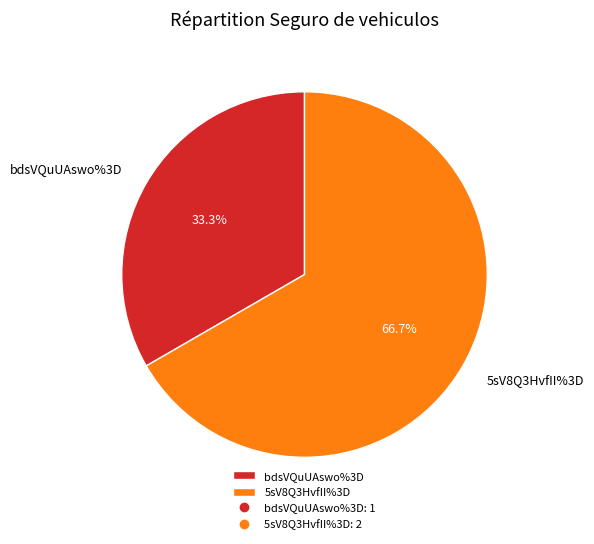

Combined, do bdsVQuUAswo%3D and 5sV8Q3HvfII%3D account for over 50%?

Yes